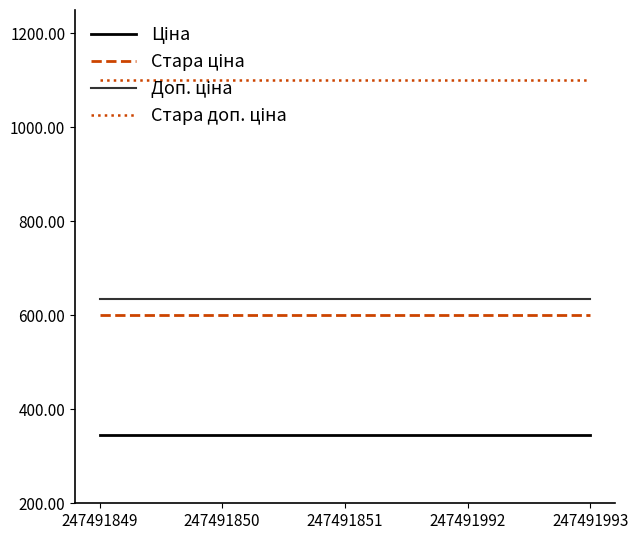

What is the spread (max minus min) of values at 247491851?

754.4